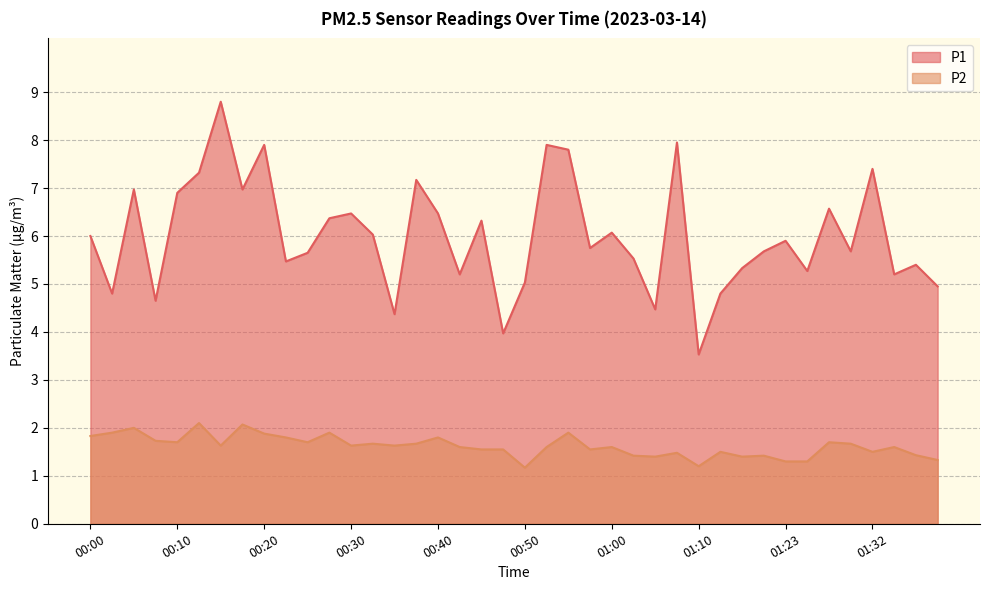

At which category does the chart reach its peak across all series?

00:15